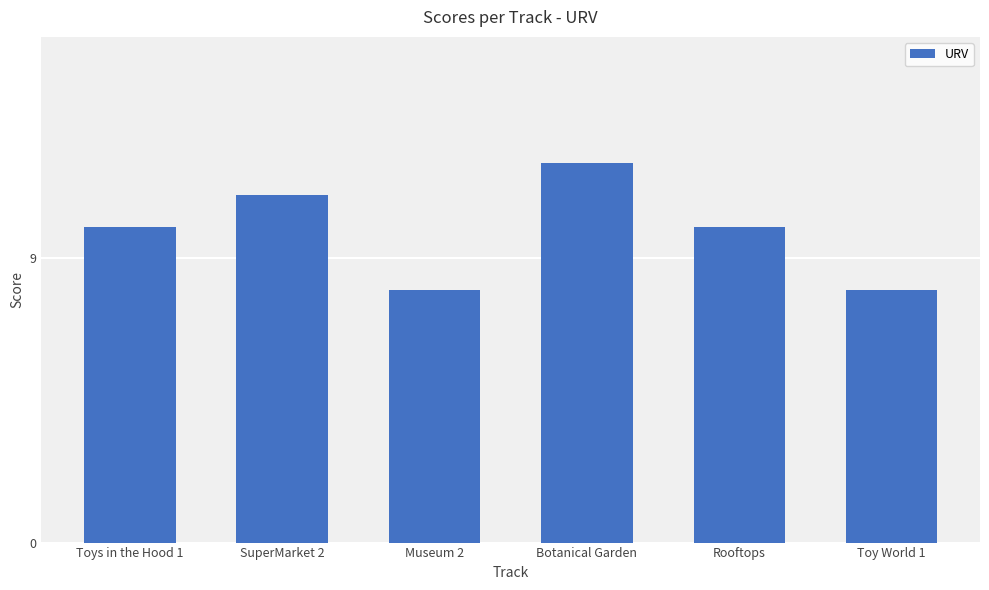

Reading left to right, what are all the values shown in this chart?

10	11	8	12	10	8